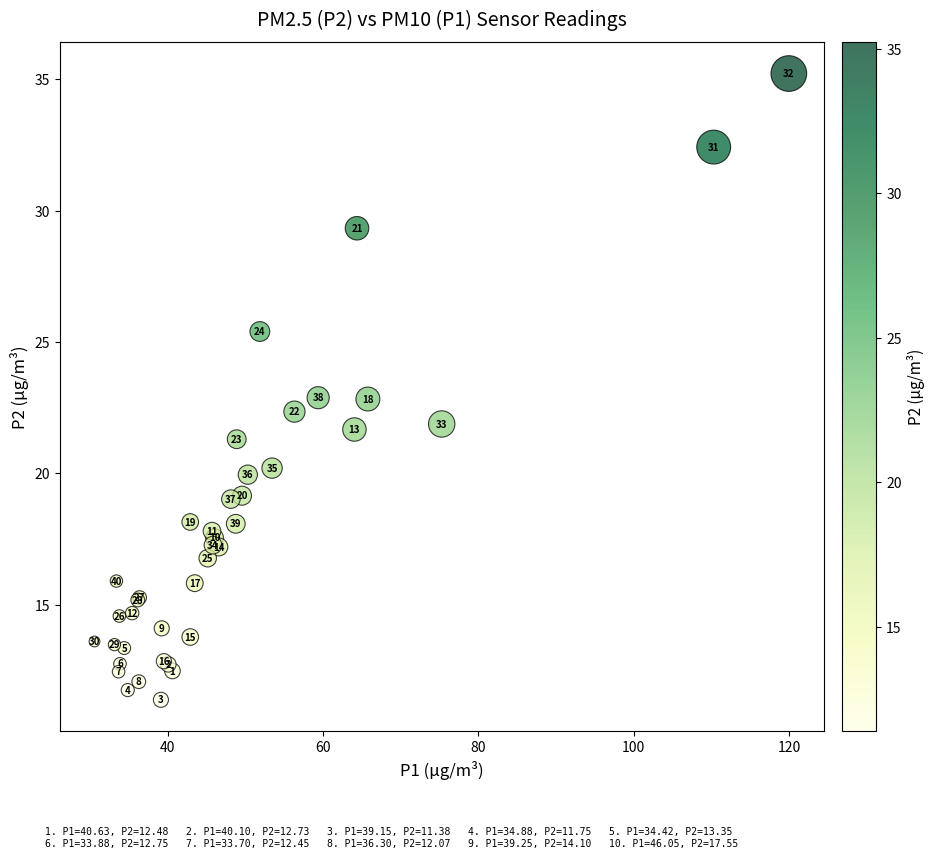

What Y value in the scatter plot is closest to 23?

22.9